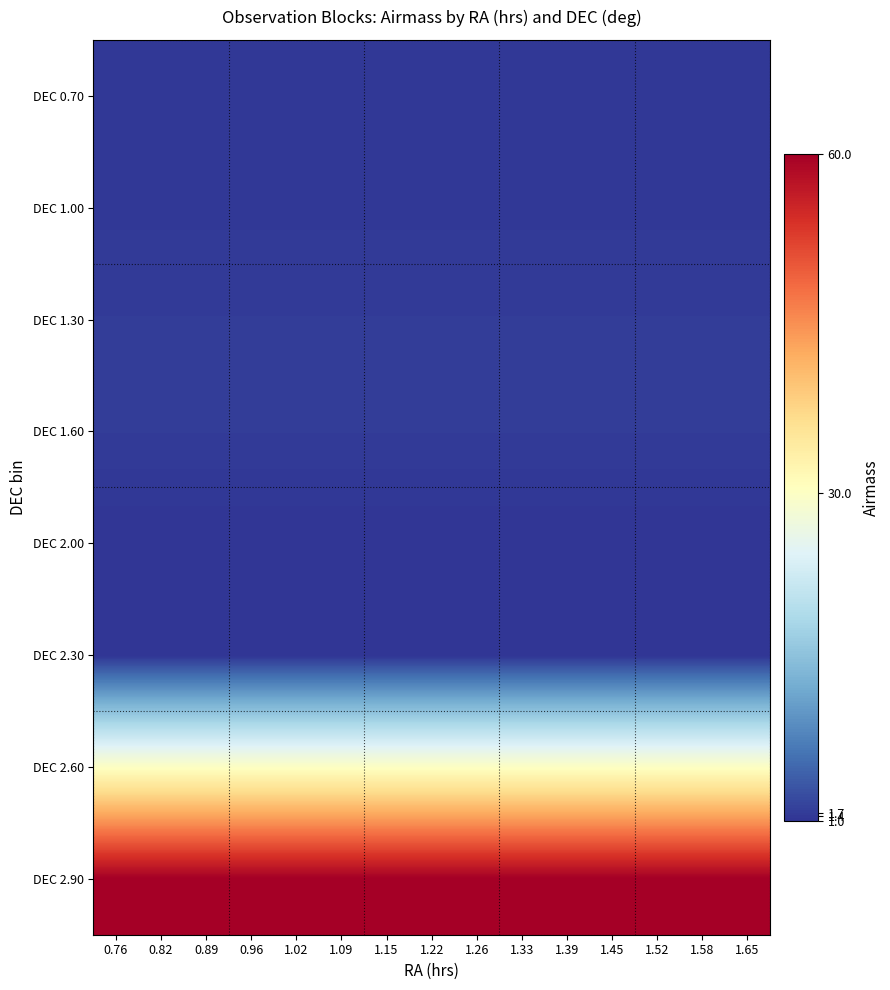

Which label corresponds to the largest value in the chart?

0.76